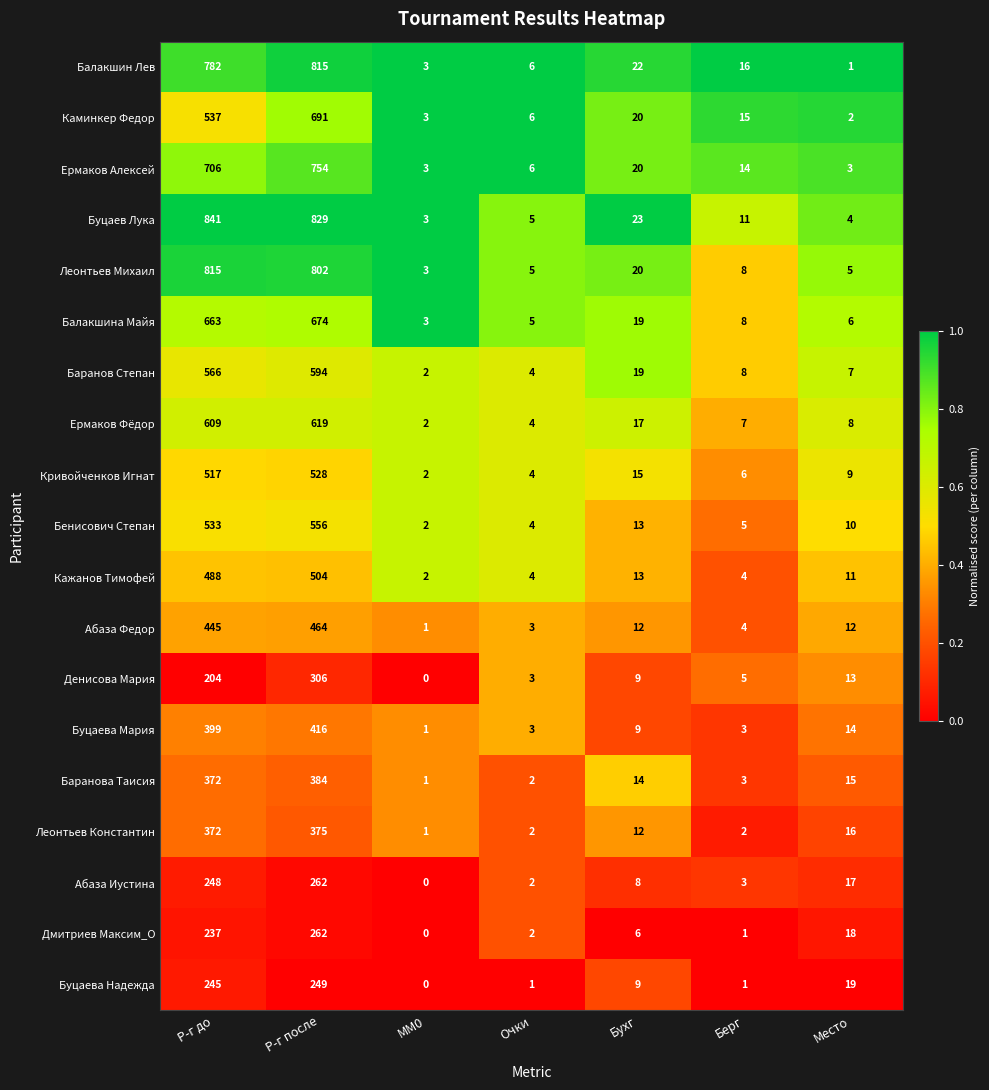

True or false: Кажанов Тимофей has a value of 1 at MM0.

False